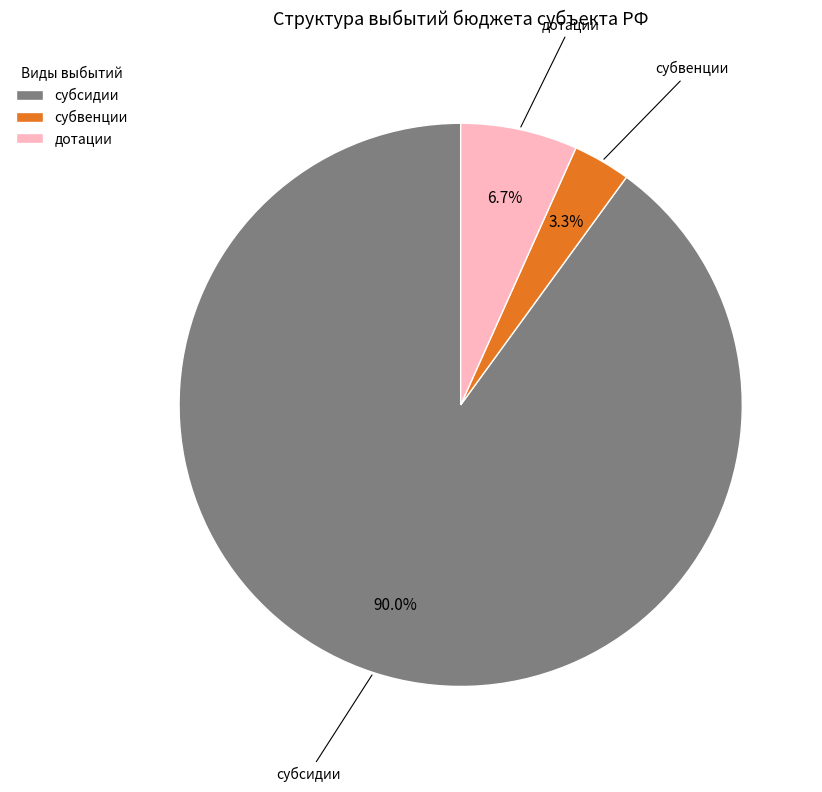

Which slice represents more than half of the pie?

субсидии